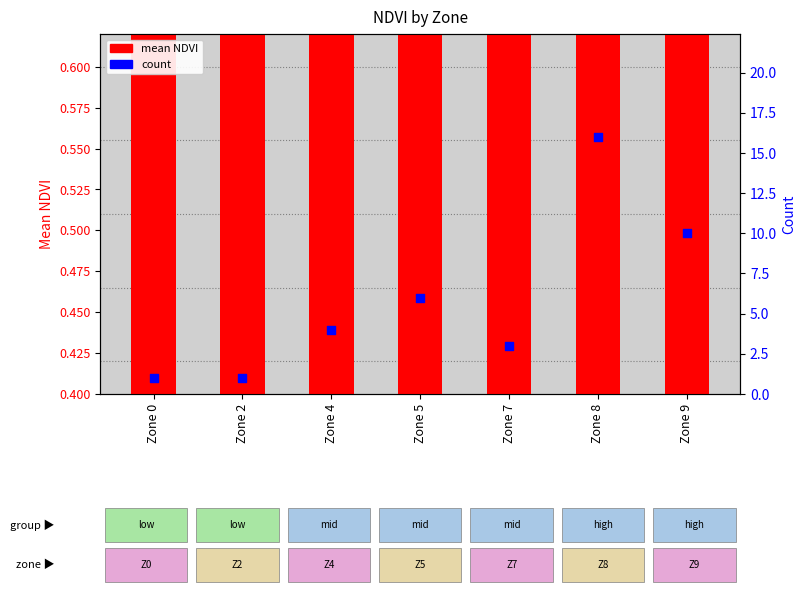

Is the value of mean NDVI at Zone 9 greater than the value of count at Zone 2?

No